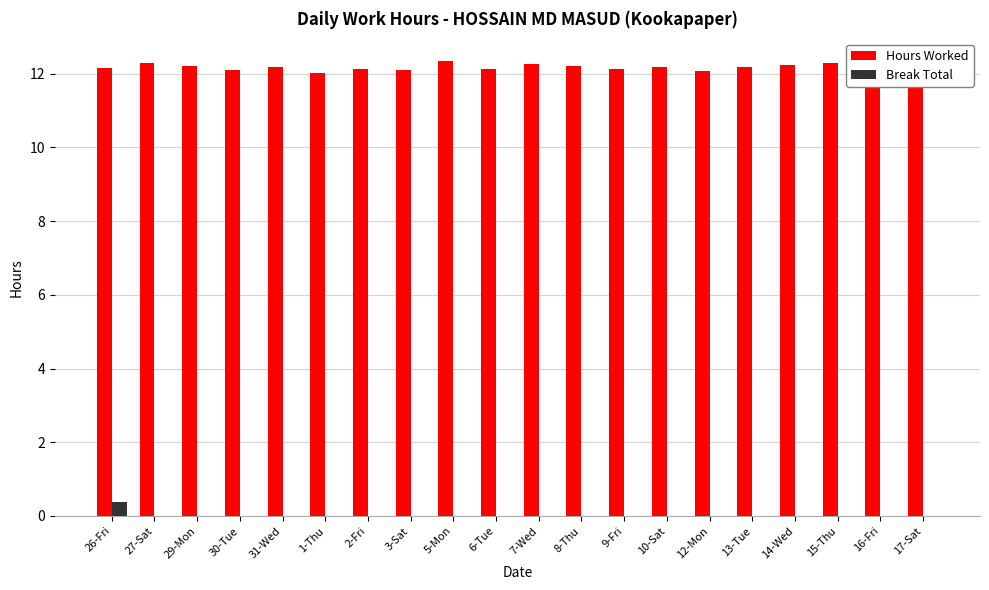

What is the total value across all series at 12-Mon?

12.1